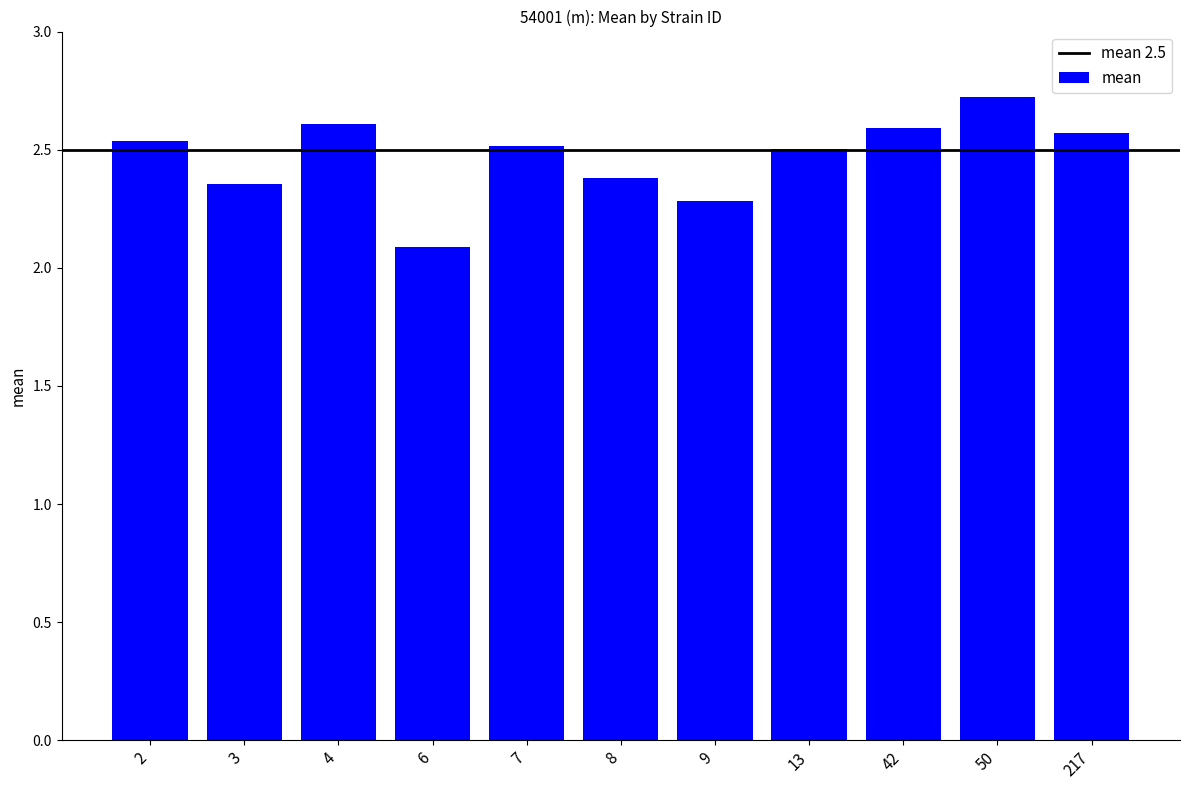

Which category has the lowest value across all series?

6